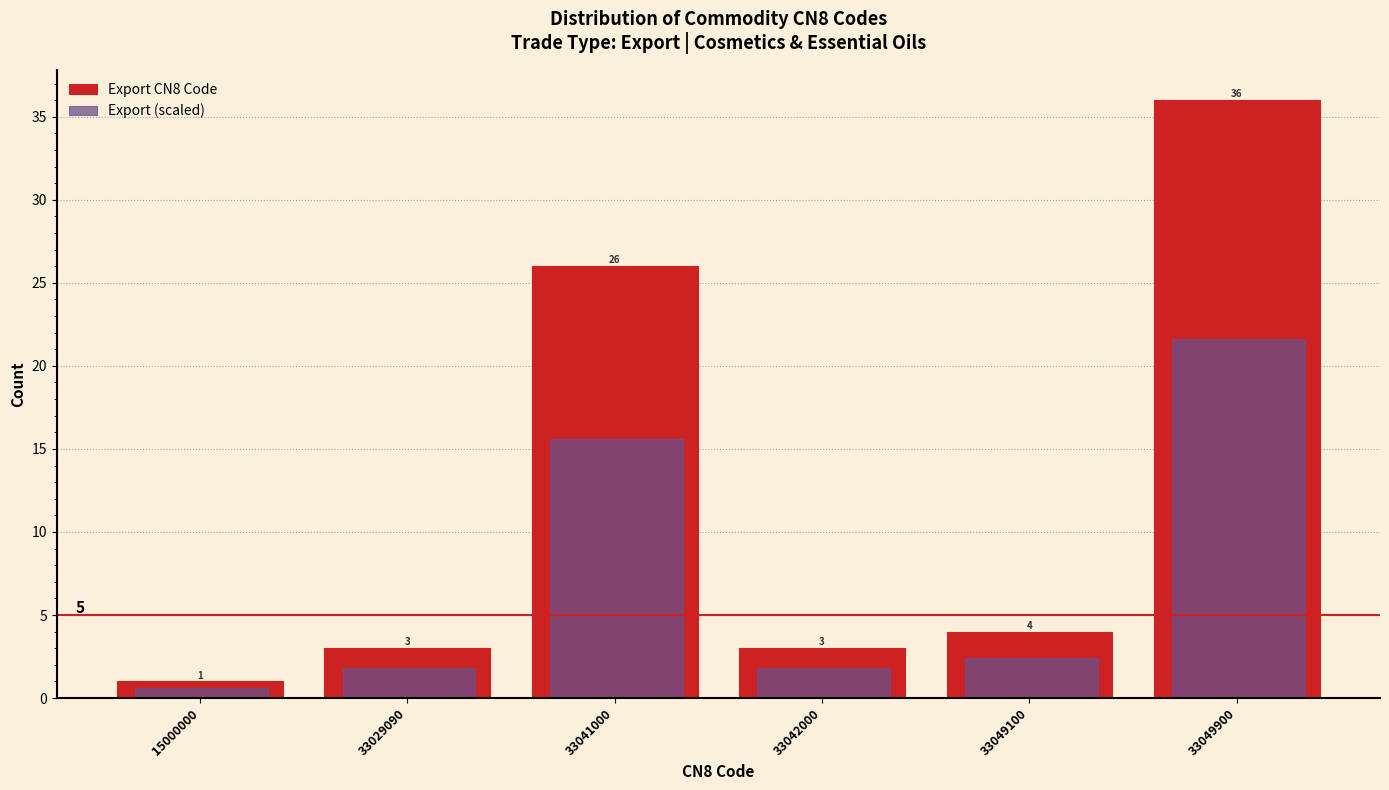

Rank the series by their maximum value, from lowest to highest.

Export (scaled), Export CN8 Code